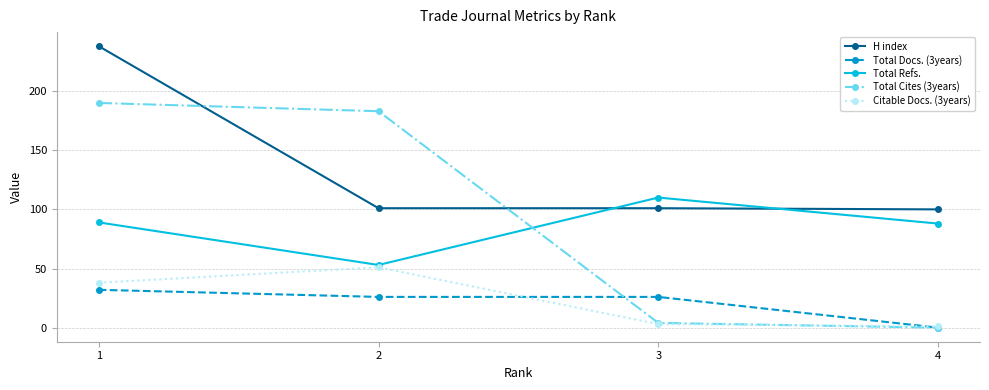

The value of Citable Docs. (3years) at 2 is 84. True or false?

False